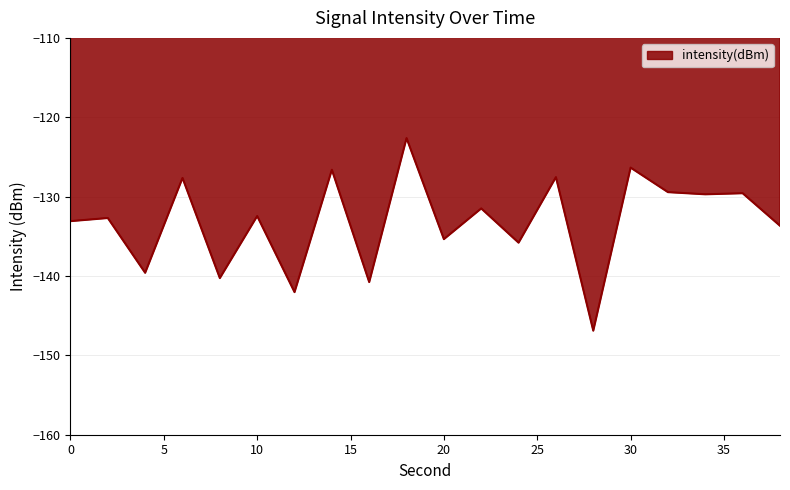

What is the minimum value shown in the chart?

-146.9